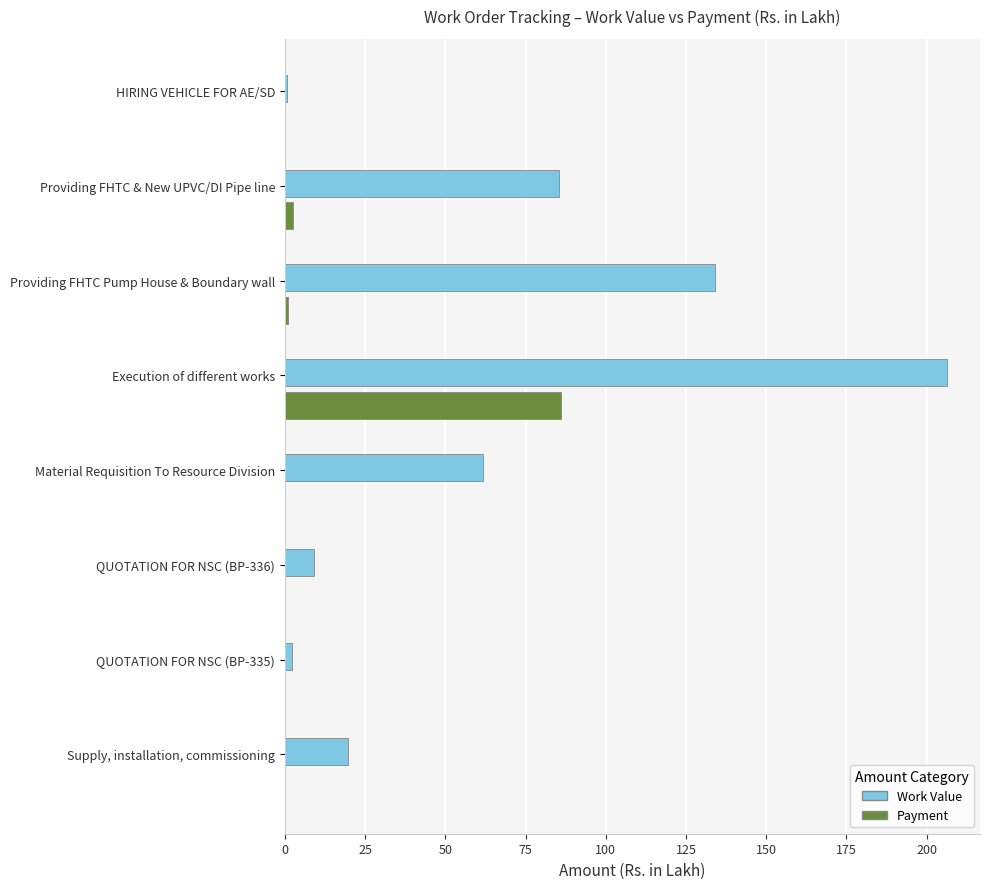

Which series has the largest range (max minus min)?

Work Value